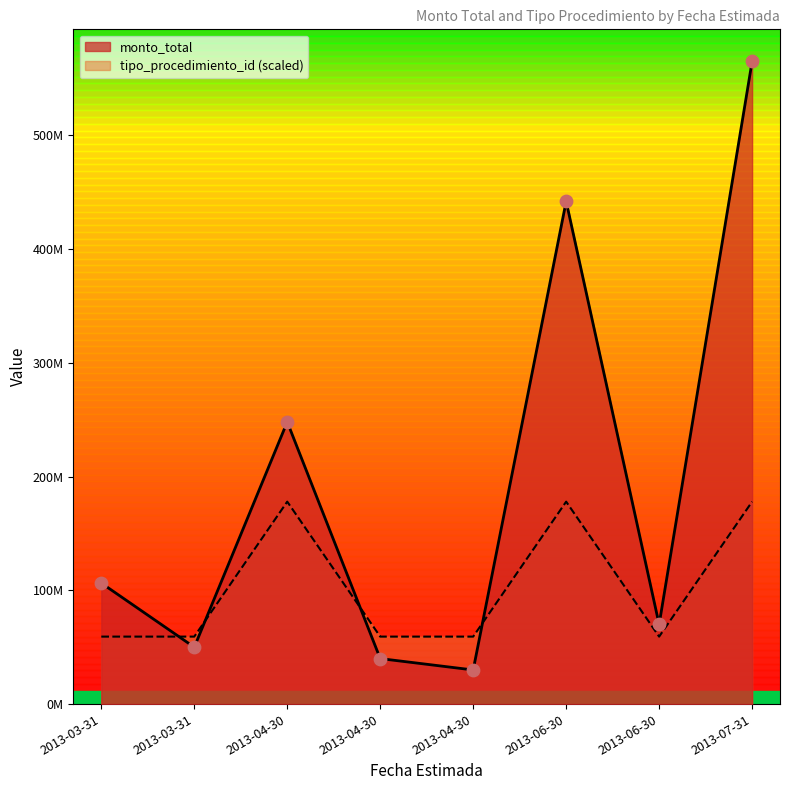

Is the value of monto_total at 2013-04-30 greater than the value of tipo_procedimiento_id at 2013-06-30?

Yes